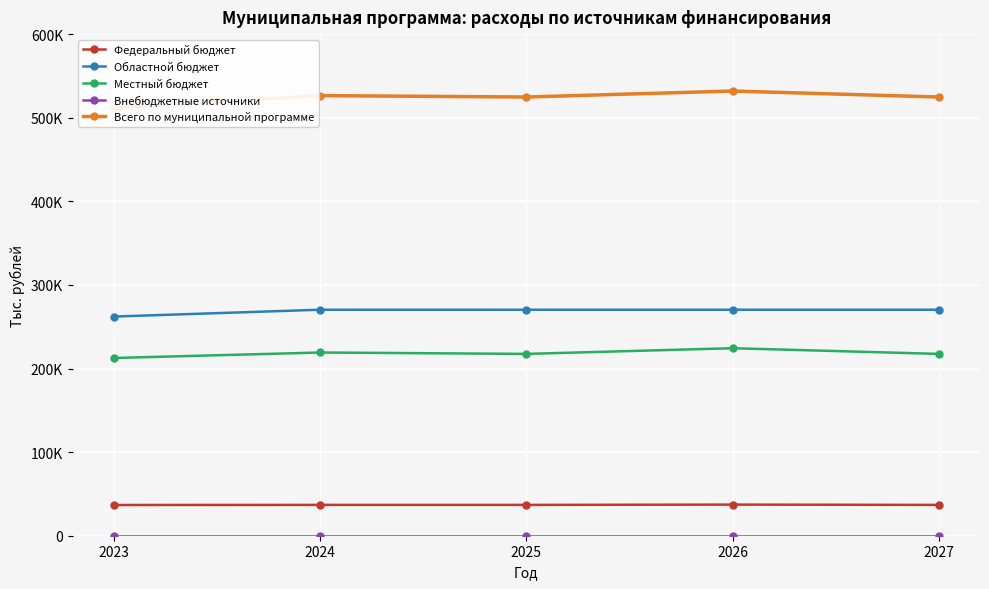

True or false: Областной бюджет and Внебюджетные источники cross at least once.

False